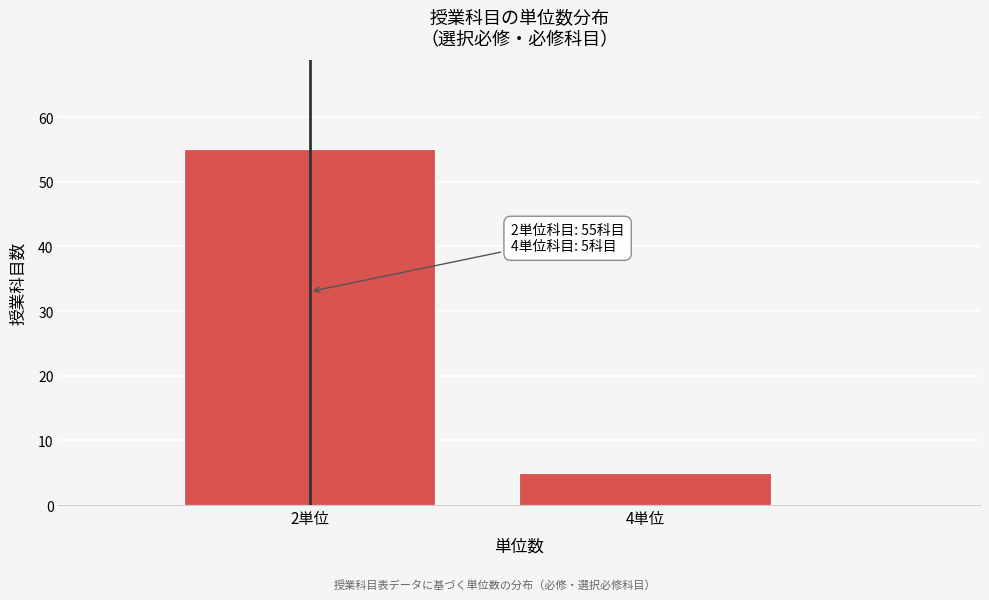

Reading left to right, what are all the values shown in this chart?

55	5